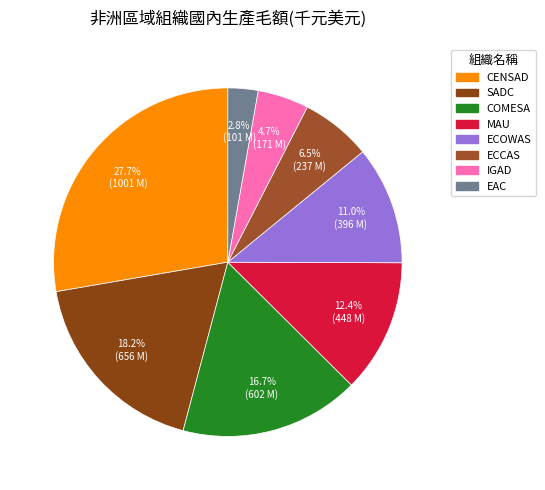

Count the number of slices in the pie.

8